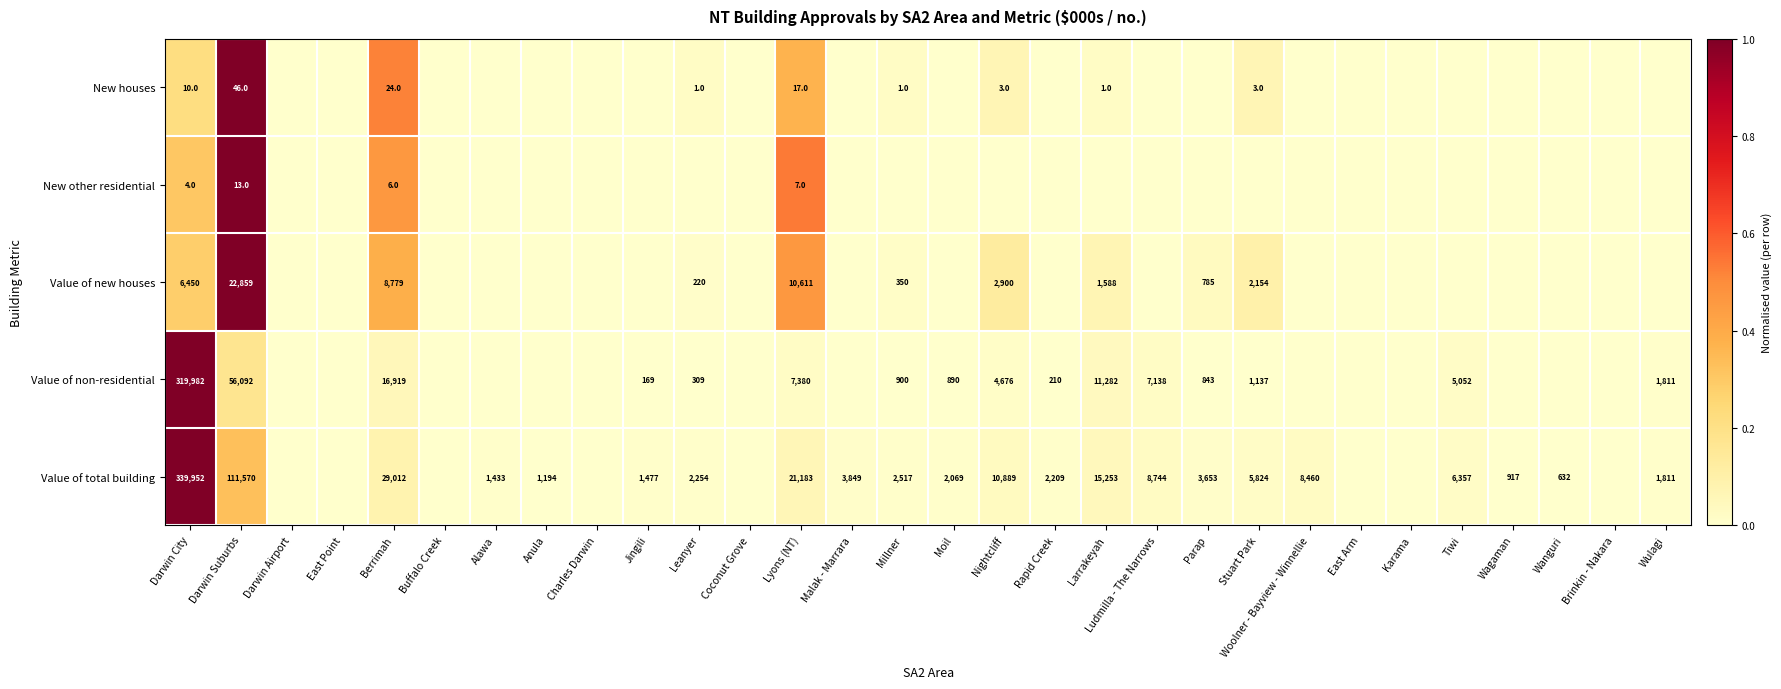

Rank the series at Darwin City from lowest to highest value.

New other residential, New houses, Value of new houses, Value of non-residential, Value of total building